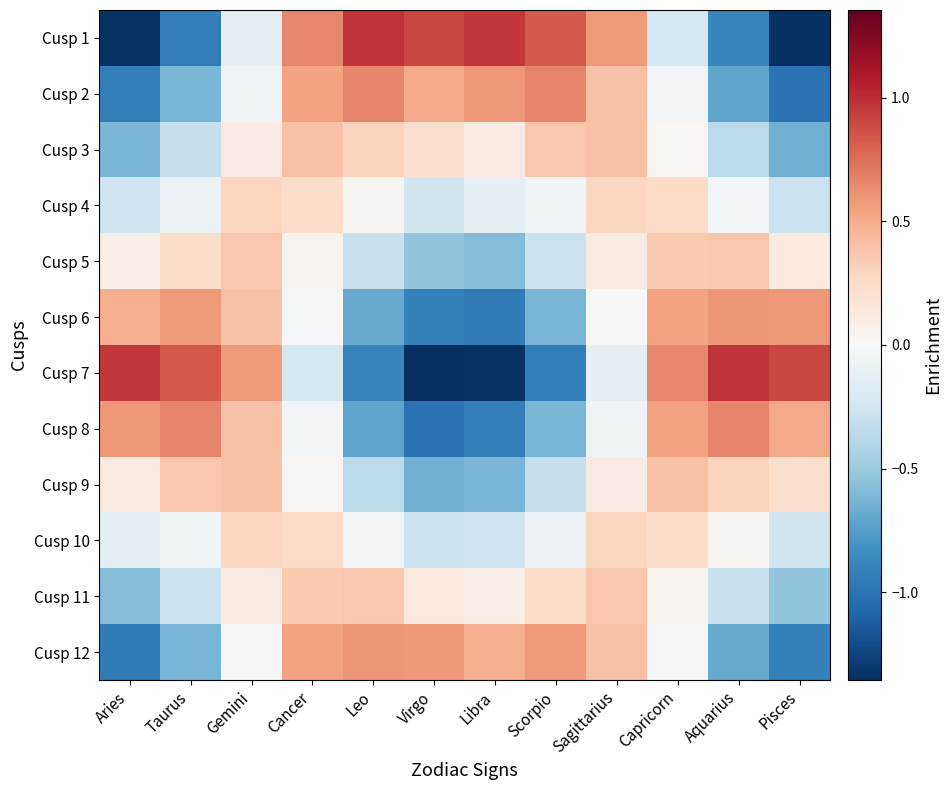

Reading right to left, list all the values displayed in this chart.

Cusp 1: Pisces=-1.4	Aquarius=-0.9	Capricorn=-0.2	Sagittarius=0.6	Scorpio=0.8	Libra=1.0	Virgo=0.9	Leo=1.0	Cancer=0.6	Gemini=-0.1	Taurus=-0.9	Aries=-1.3
Cusp 2: Pisces=-1.0	Aquarius=-0.7	Capricorn=-0.0	Sagittarius=0.4	Scorpio=0.7	Libra=0.6	Virgo=0.5	Leo=0.7	Cancer=0.5	Gemini=-0.1	Taurus=-0.6	Aries=-0.9
Cusp 3: Pisces=-0.7	Aquarius=-0.4	Capricorn=0.0	Sagittarius=0.4	Scorpio=0.4	Libra=0.1	Virgo=0.2	Leo=0.3	Cancer=0.4	Gemini=0.1	Taurus=-0.3	Aries=-0.6
Cusp 4: Pisces=-0.3	Aquarius=-0.0	Capricorn=0.3	Sagittarius=0.3	Scorpio=-0.1	Libra=-0.1	Virgo=-0.3	Leo=0.0	Cancer=0.2	Gemini=0.3	Taurus=-0.1	Aries=-0.3
Cusp 5: Pisces=0.1	Aquarius=0.4	Capricorn=0.4	Sagittarius=0.1	Scorpio=-0.3	Libra=-0.6	Virgo=-0.5	Leo=-0.3	Cancer=0.1	Gemini=0.4	Taurus=0.3	Aries=0.1
Cusp 6: Pisces=0.6	Aquarius=0.6	Capricorn=0.5	Sagittarius=-0.0	Scorpio=-0.6	Libra=-1.0	Virgo=-0.9	Leo=-0.7	Cancer=-0.0	Gemini=0.4	Taurus=0.6	Aries=0.5
Cusp 7: Pisces=0.9	Aquarius=1.0	Capricorn=0.6	Sagittarius=-0.1	Scorpio=-0.9	Libra=-1.3	Virgo=-1.4	Leo=-0.9	Cancer=-0.2	Gemini=0.6	Taurus=0.8	Aries=1.0
Cusp 8: Pisces=0.5	Aquarius=0.7	Capricorn=0.5	Sagittarius=-0.1	Scorpio=-0.6	Libra=-0.9	Virgo=-1.0	Leo=-0.7	Cancer=-0.0	Gemini=0.4	Taurus=0.7	Aries=0.6
Cusp 9: Pisces=0.2	Aquarius=0.3	Capricorn=0.4	Sagittarius=0.1	Scorpio=-0.3	Libra=-0.6	Virgo=-0.7	Leo=-0.4	Cancer=0.0	Gemini=0.4	Taurus=0.4	Aries=0.1
Cusp 10: Pisces=-0.3	Aquarius=0.0	Capricorn=0.2	Sagittarius=0.3	Scorpio=-0.1	Libra=-0.3	Virgo=-0.3	Leo=-0.0	Cancer=0.3	Gemini=0.3	Taurus=-0.1	Aries=-0.1
Cusp 11: Pisces=-0.5	Aquarius=-0.3	Capricorn=0.1	Sagittarius=0.4	Scorpio=0.3	Libra=0.1	Virgo=0.1	Leo=0.4	Cancer=0.4	Gemini=0.1	Taurus=-0.3	Aries=-0.6
Cusp 12: Pisces=-0.9	Aquarius=-0.7	Capricorn=-0.0	Sagittarius=0.4	Scorpio=0.6	Libra=0.5	Virgo=0.6	Leo=0.6	Cancer=0.5	Gemini=-0.0	Taurus=-0.6	Aries=-1.0